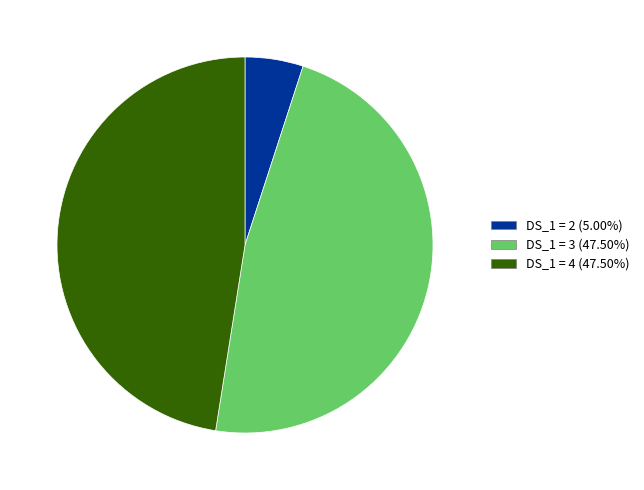

What is the ratio of the value at DS_1 = 3 (47.50%) to the value at DS_1 = 2 (5.00%)?

9.5